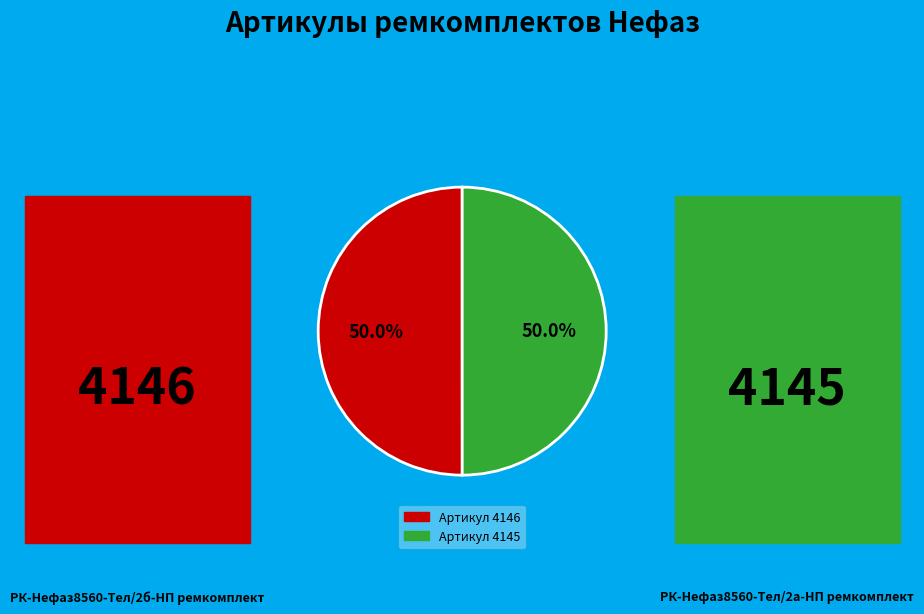

How many segments does this pie chart have?

2